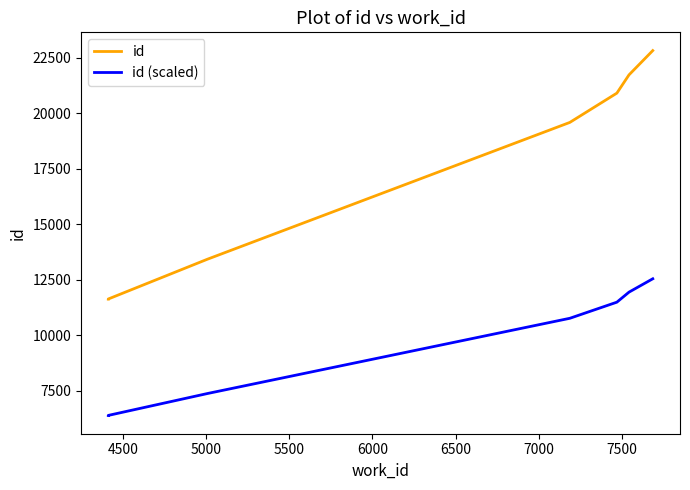

Which series has the largest range (max minus min)?

id